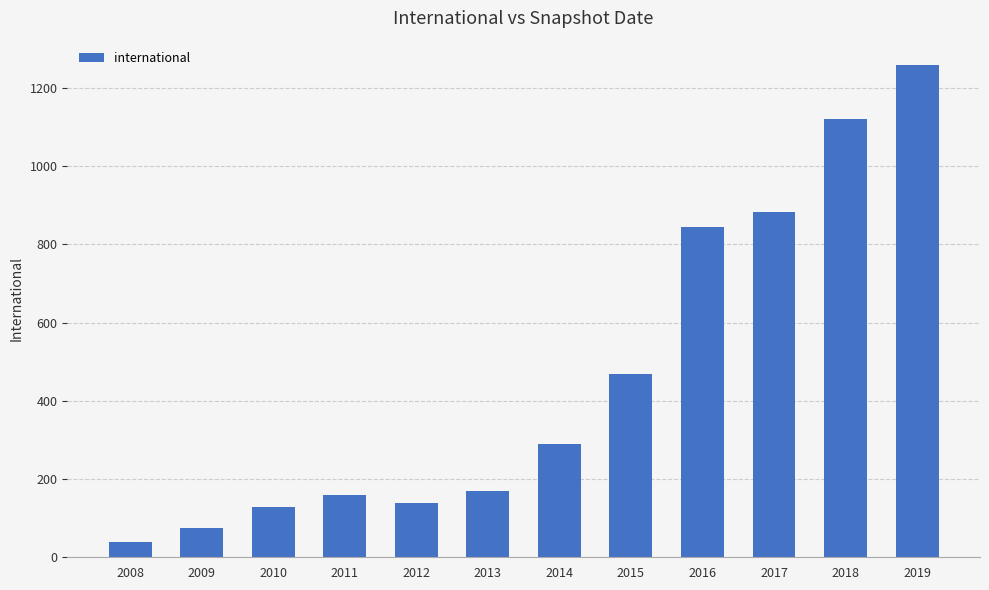

At which label is the value closest to 649?

2015